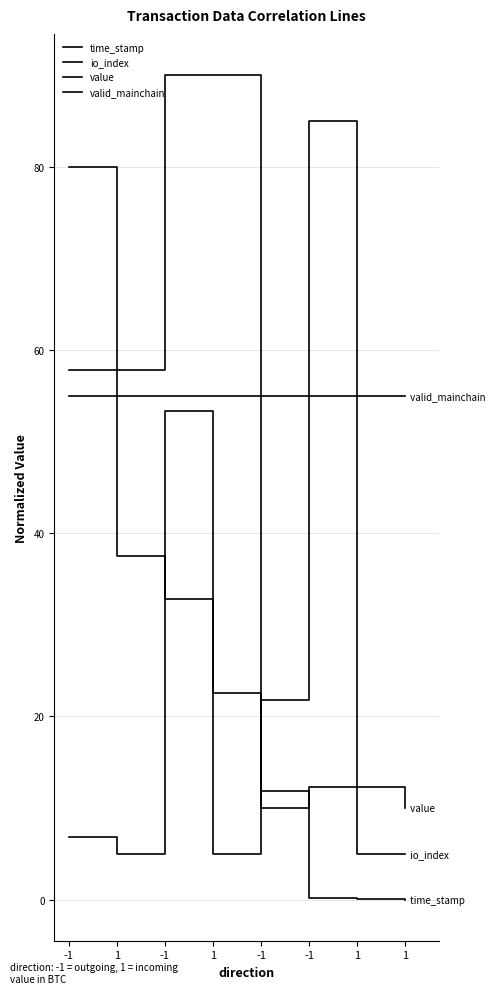

How many series are shown in this chart?

4